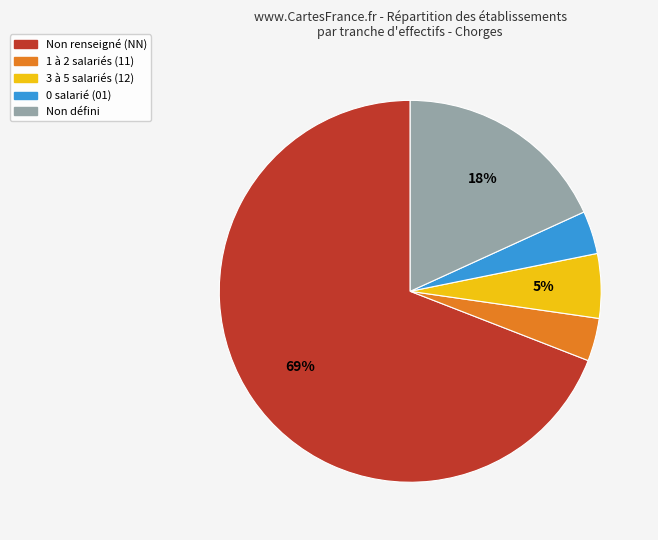

Is there any slice that represents more than half of the pie?

Yes